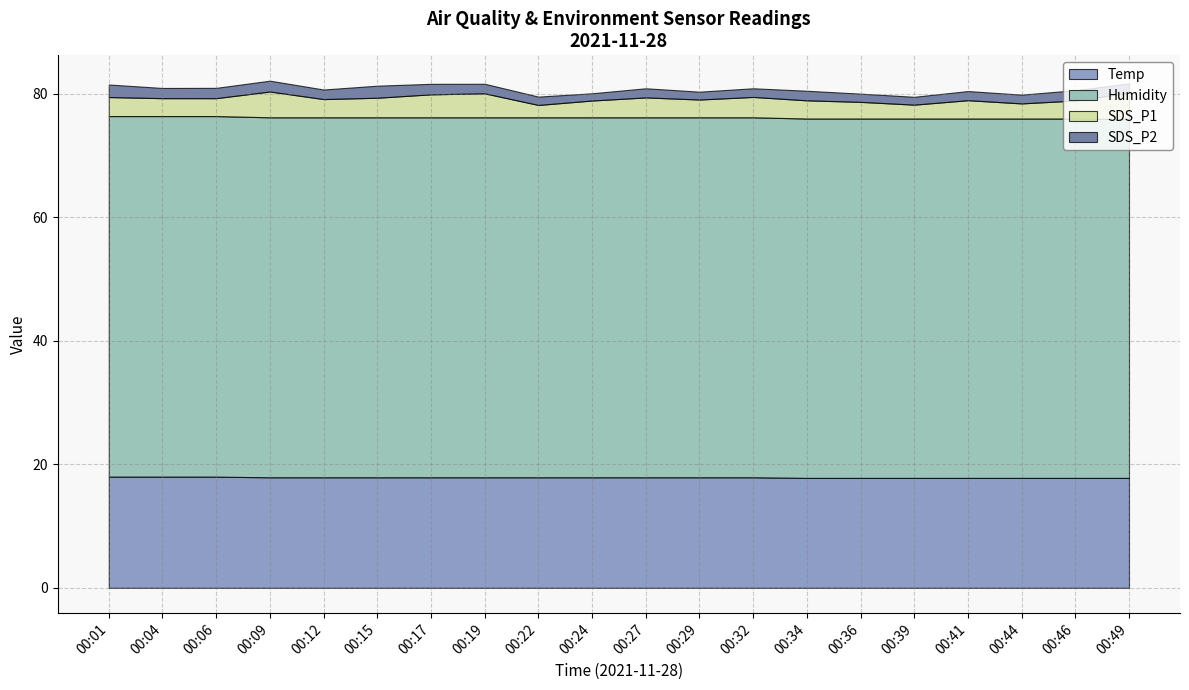

What is the value of the SDS_P1 point at the 5th from the left?

3.0